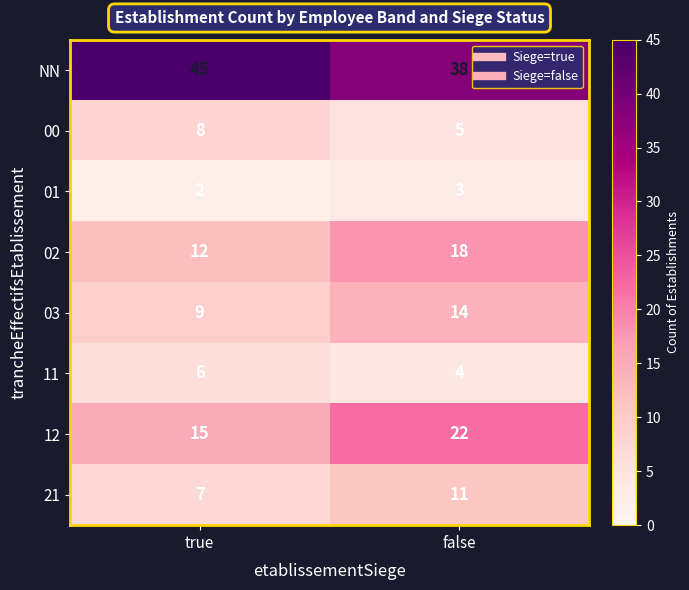

What is the total value across all series at false?

115